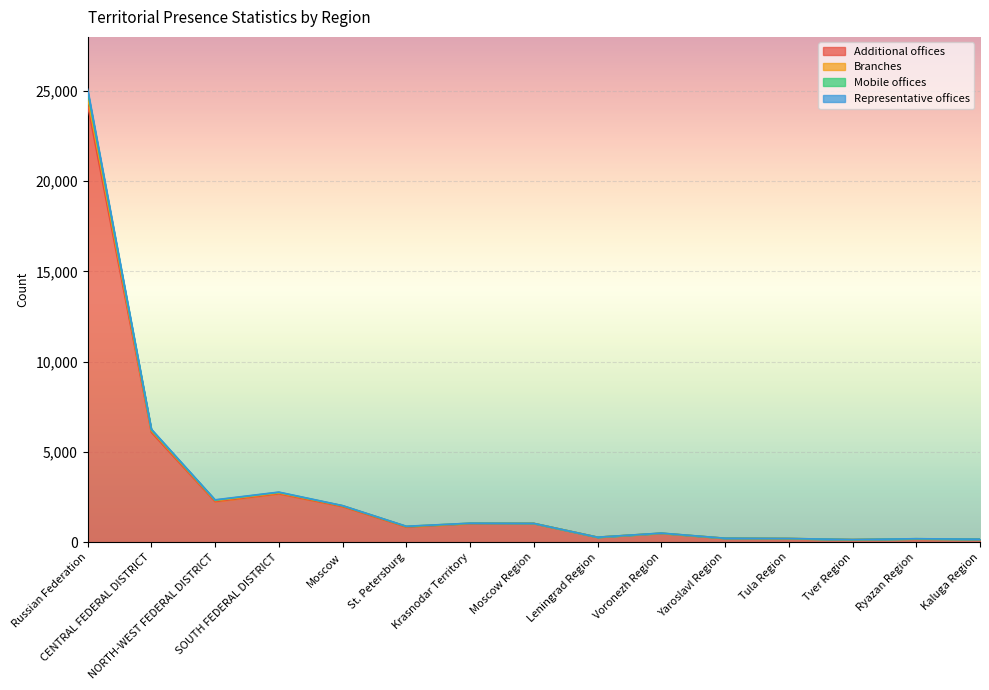

What value does the Additional offices series have at Voronezh Region, to the nearest 100?

500